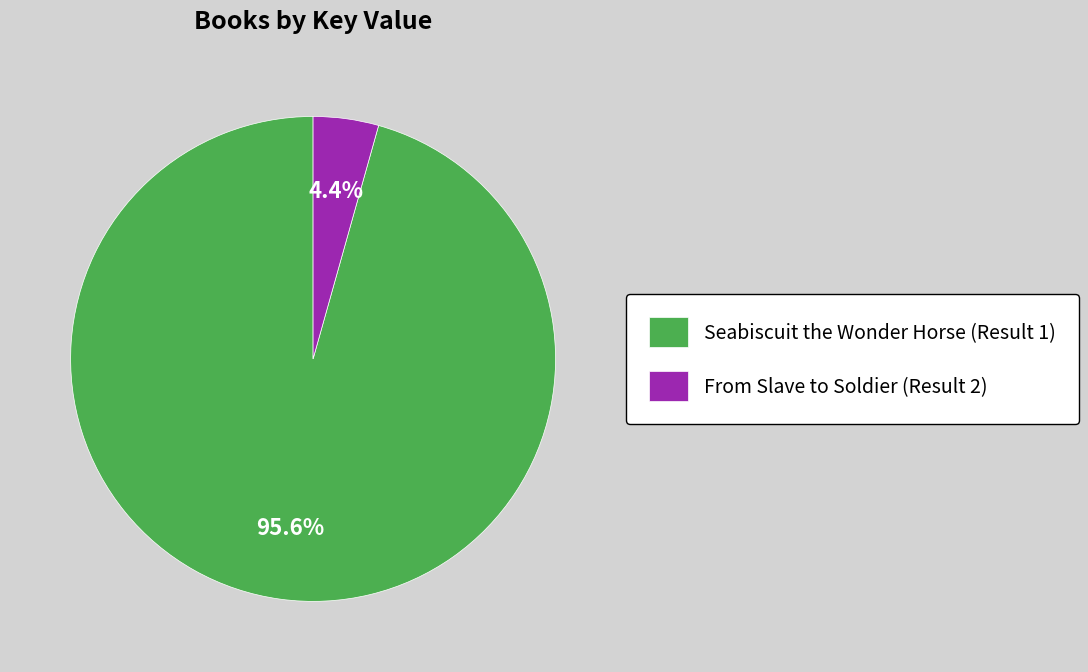

Which category has the biggest portion of the pie?

Seabiscuit the Wonder Horse (Result 1)